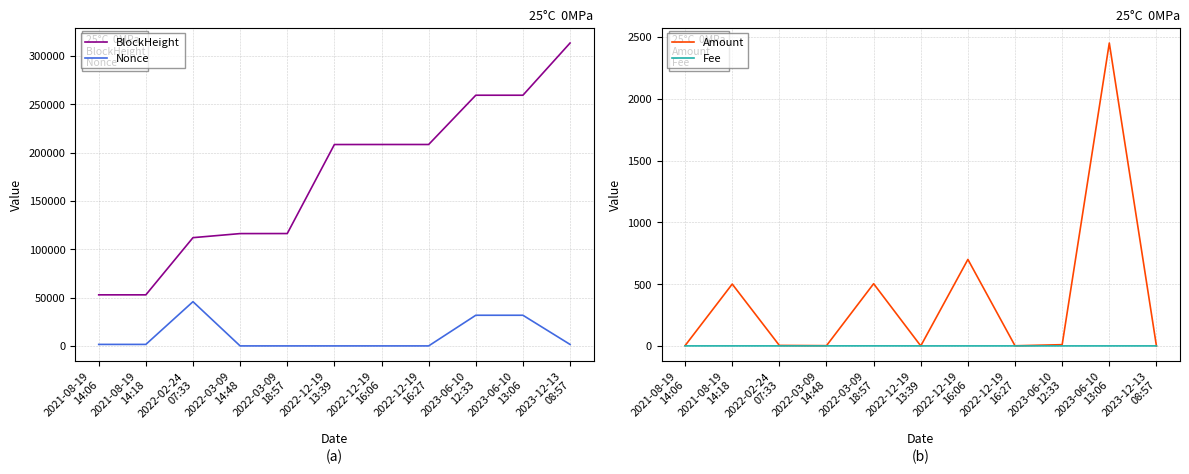

Where do Nonce and Fee first cross each other?

2022-02-24
07:33 and 2022-03-09
14:48